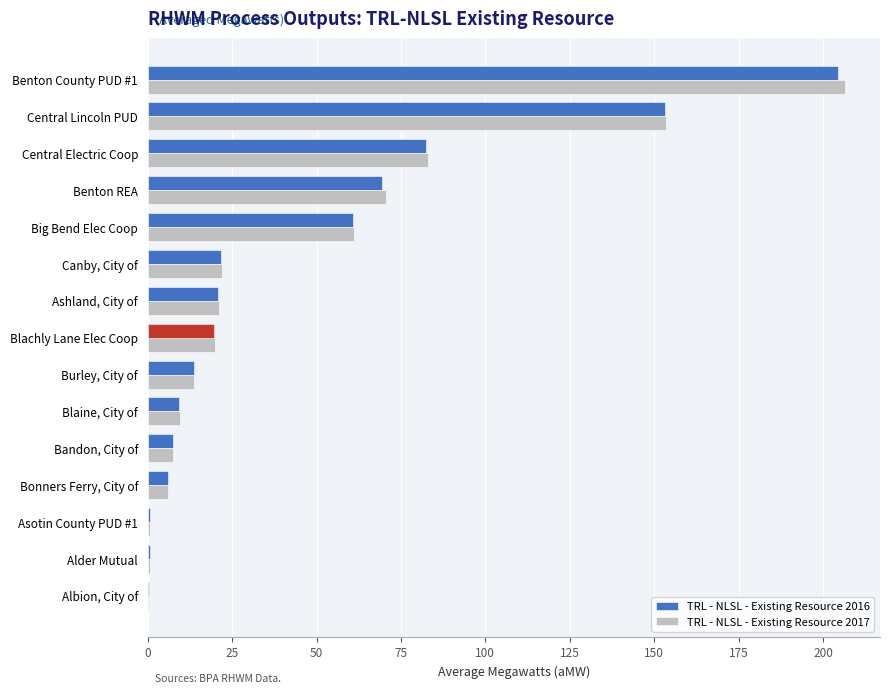

Is the value of TRL - NLSL - Existing Resource 2016 at Central Lincoln PUD greater than the value of TRL - NLSL - Existing Resource 2017 at Albion, City of?

Yes